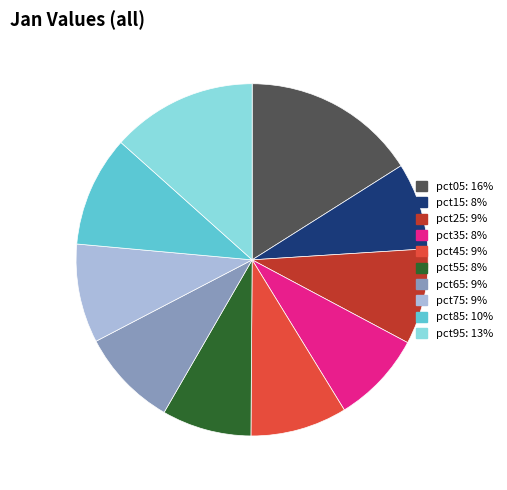

Is pct95 the majority of the pie?

No